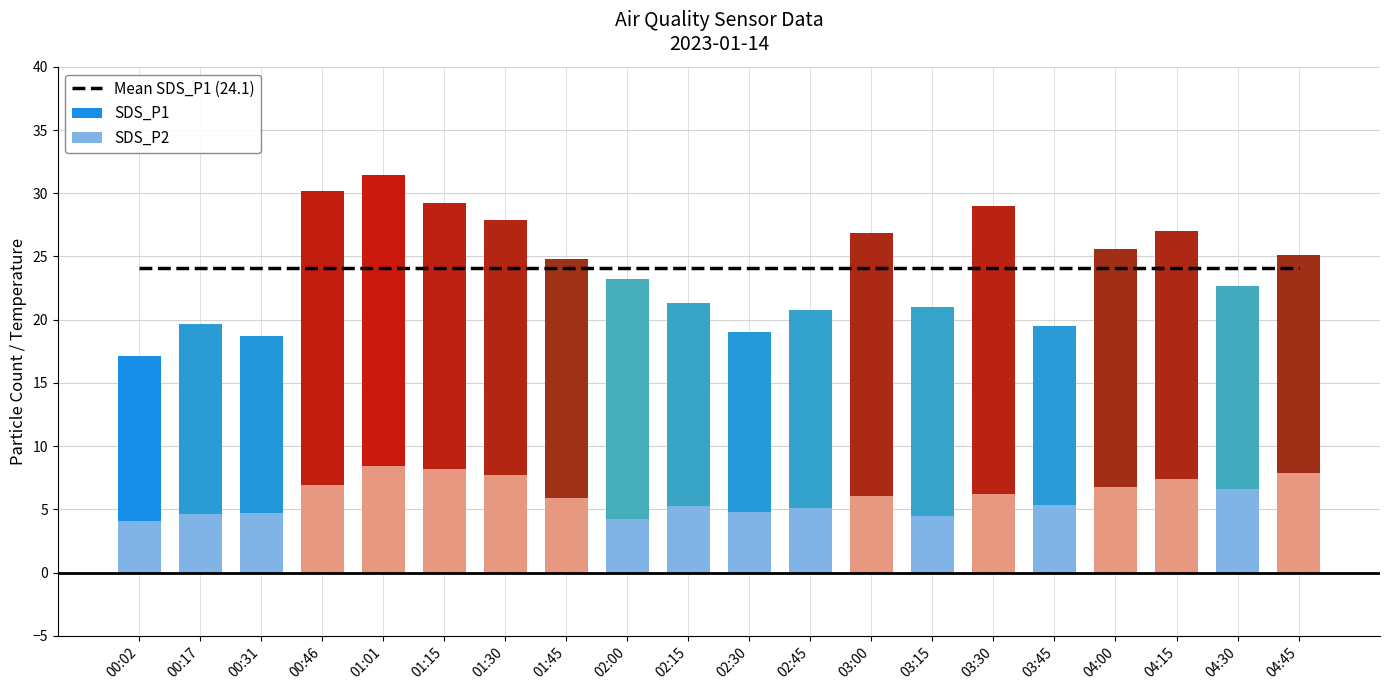

Which has a higher value, 01:30 or 01:45?

01:30